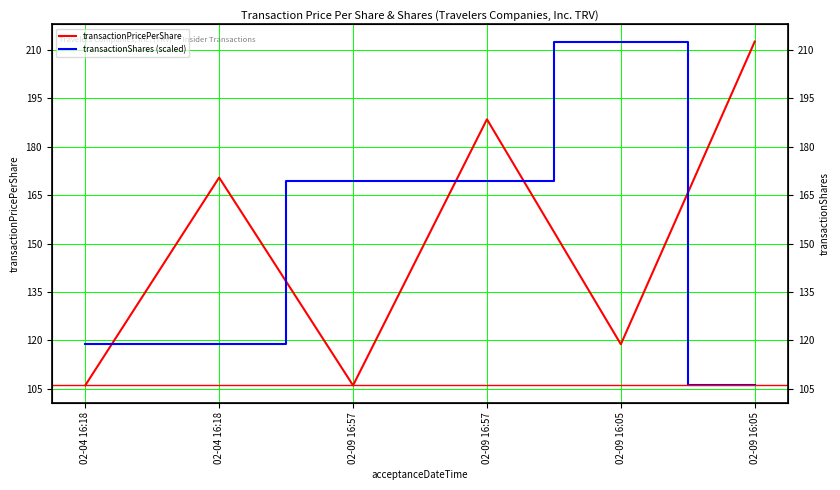

In transactionShares (scaled), how many points are higher than both neighbors (excluding endpoints)?

1